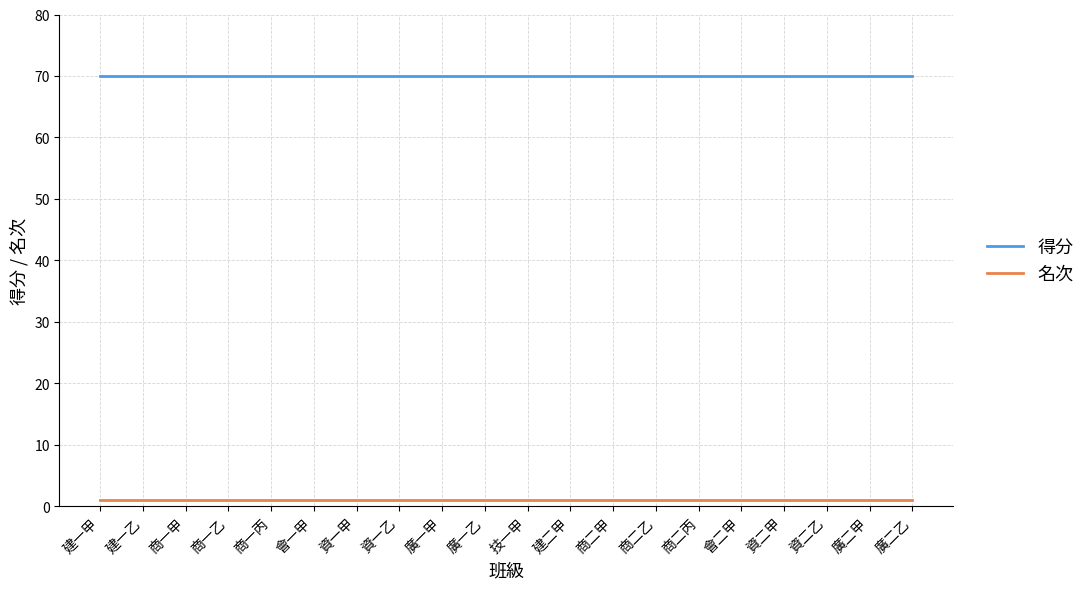

True or false: 得分 and 名次 cross at least once.

False